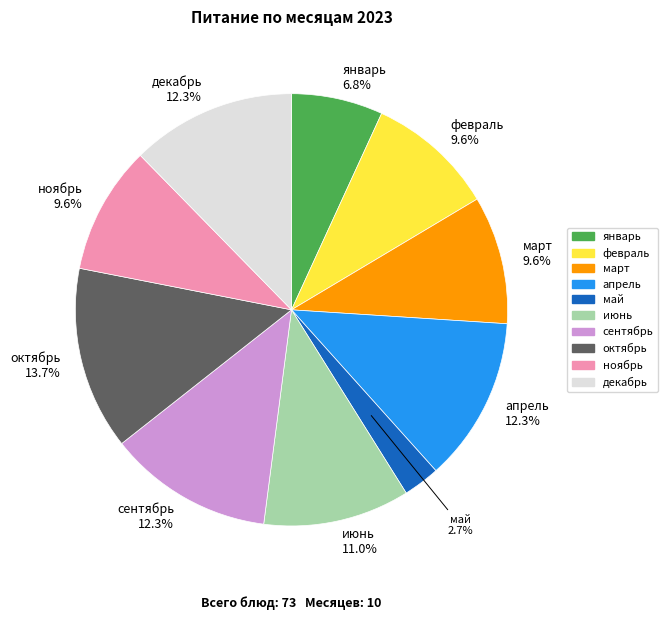

Is there a majority slice in this chart?

No